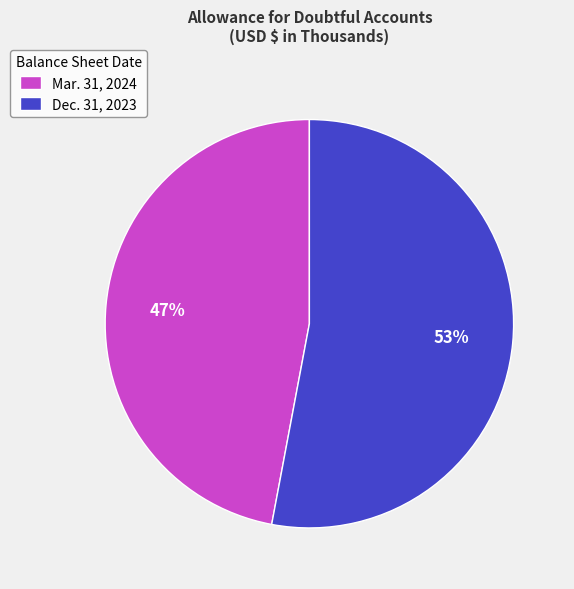

Approximately how many times larger is the value at Dec. 31, 2023 compared to Mar. 31, 2024?

1.1